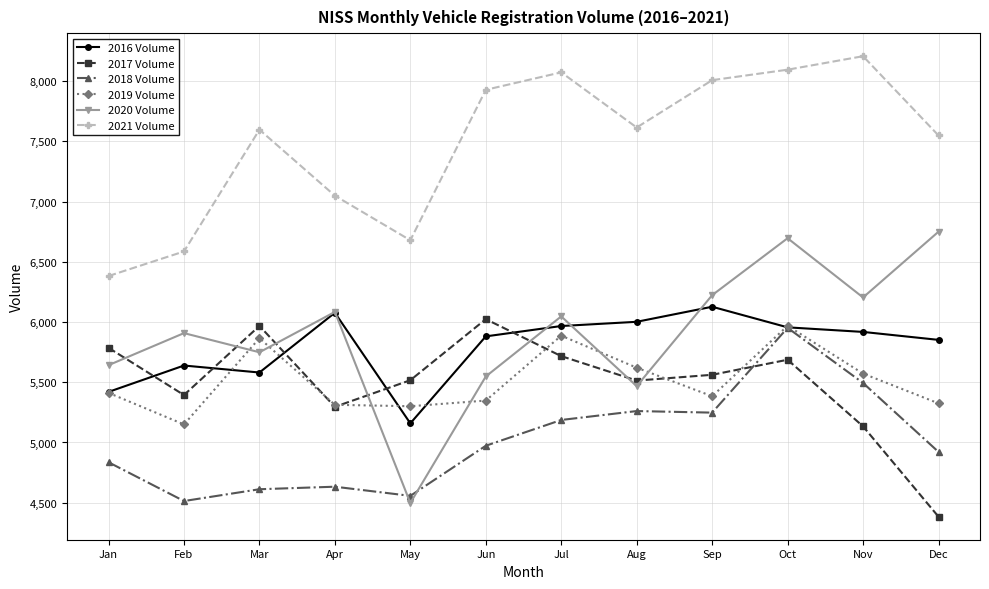

Where do 2020 Volume and 2019 Volume first cross each other?

Feb and Mar